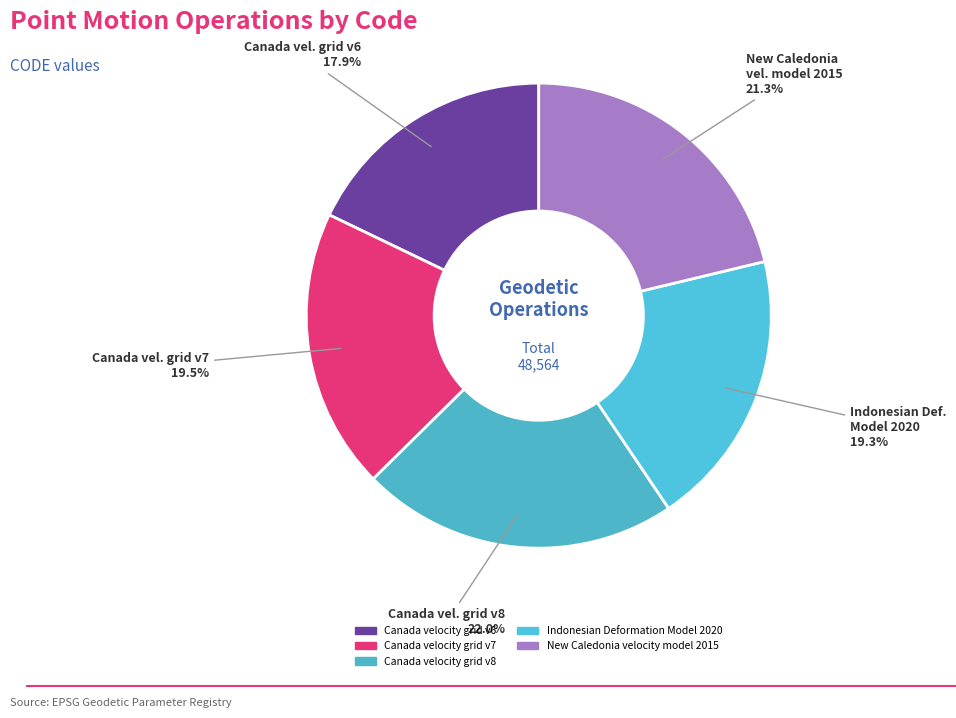

How many slices are in this pie chart?

5